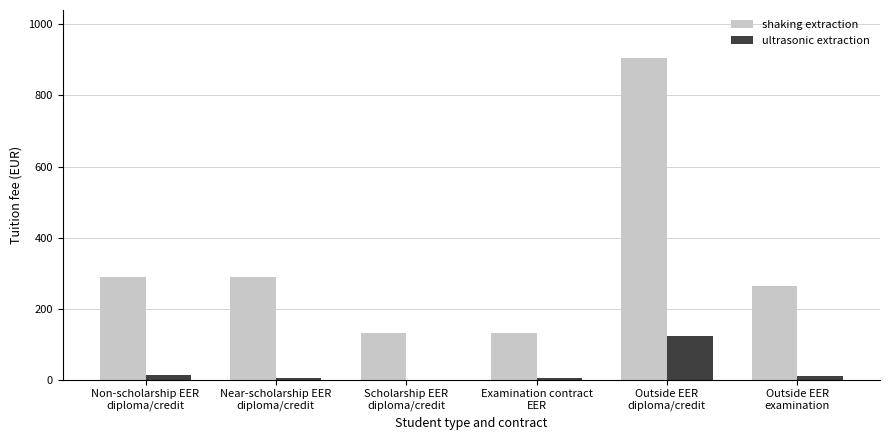

What is the maximum value for shaking extraction?

904.9